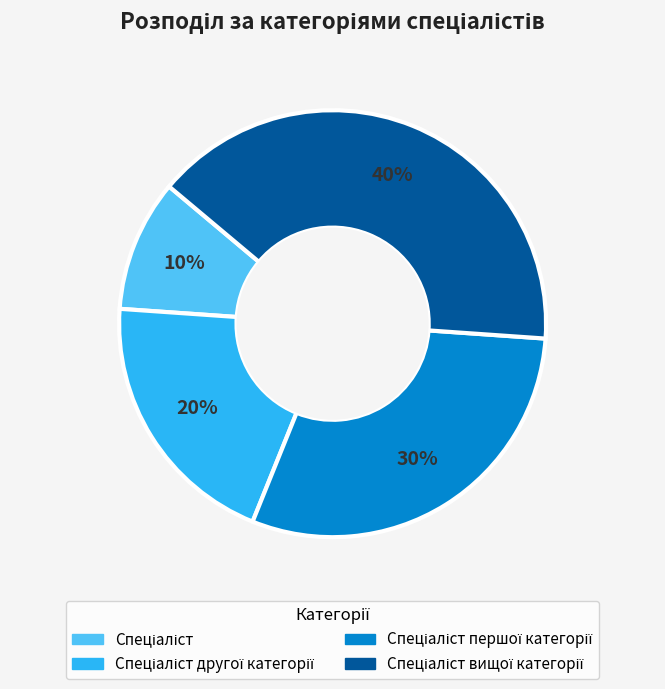

To the nearest percent, what is the average slice percentage?

25%